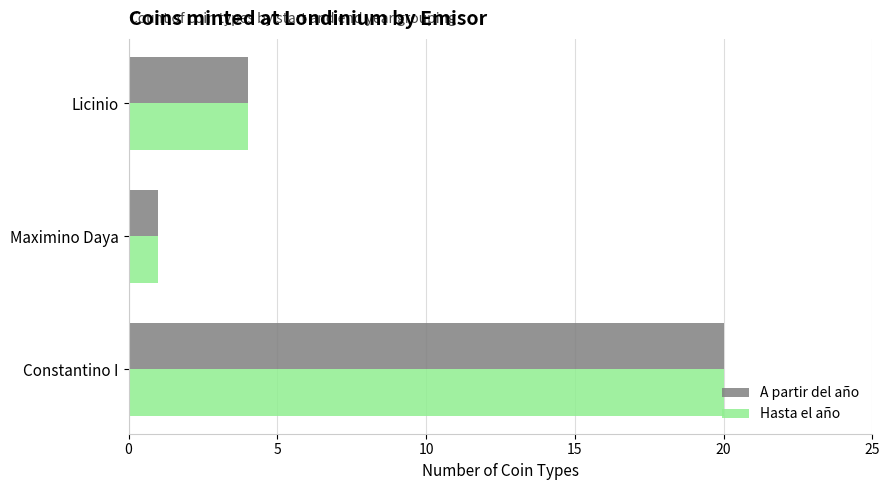

Count the number of data series in this chart.

2